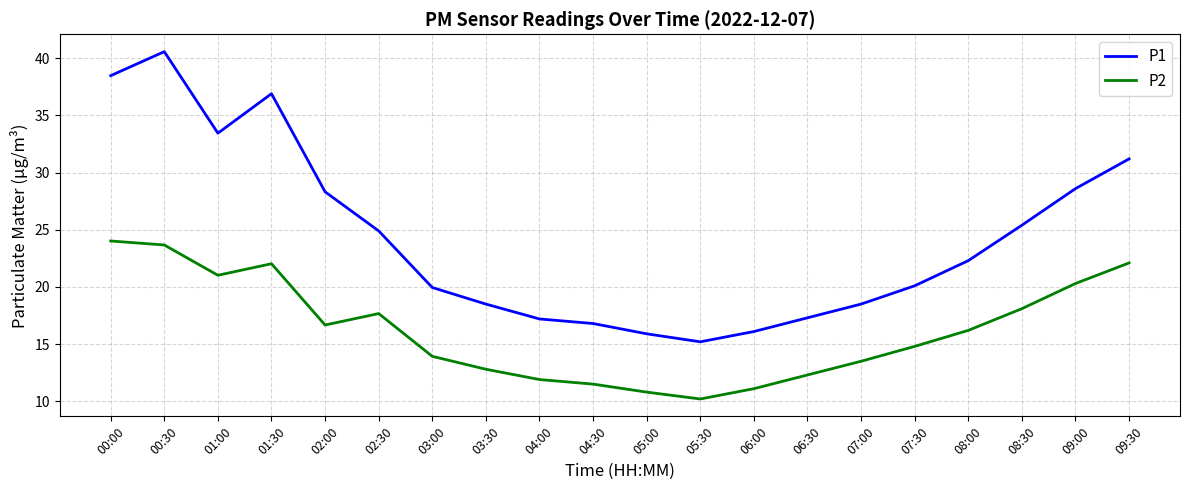

Between 01:00 and 02:00, which series saw the biggest shift?

P1